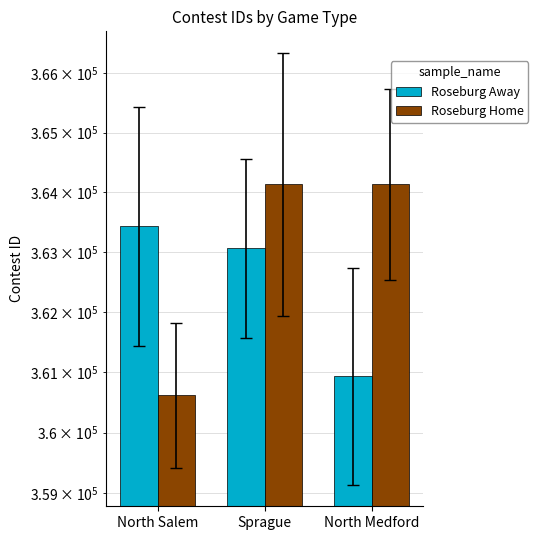

What position from the right is North Salem?

3